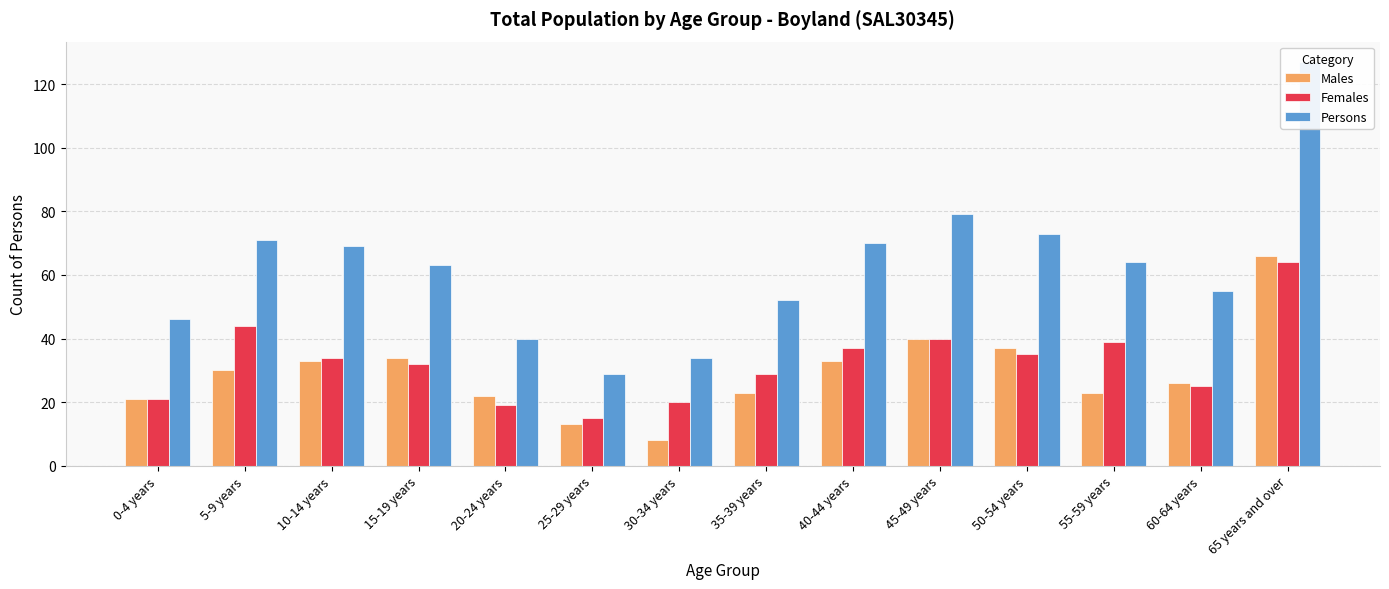

How many data points in Males are above 30?

6